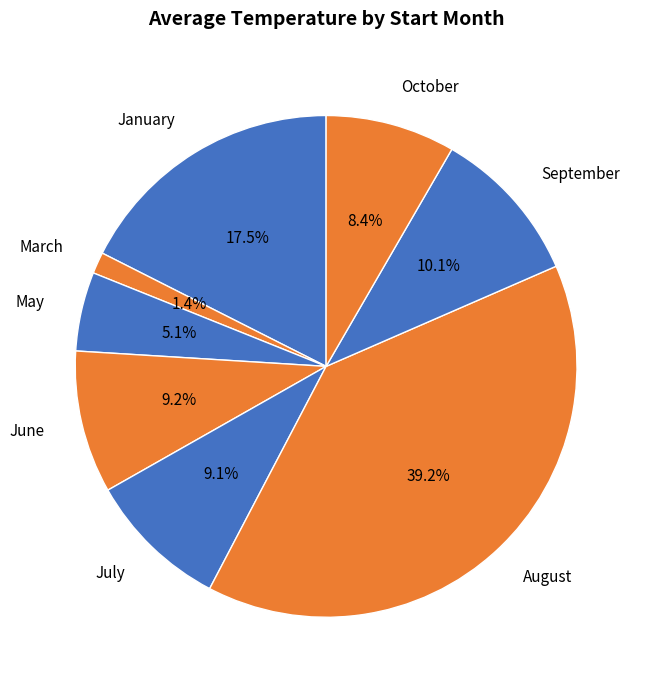

Does any single category account for the majority?

No